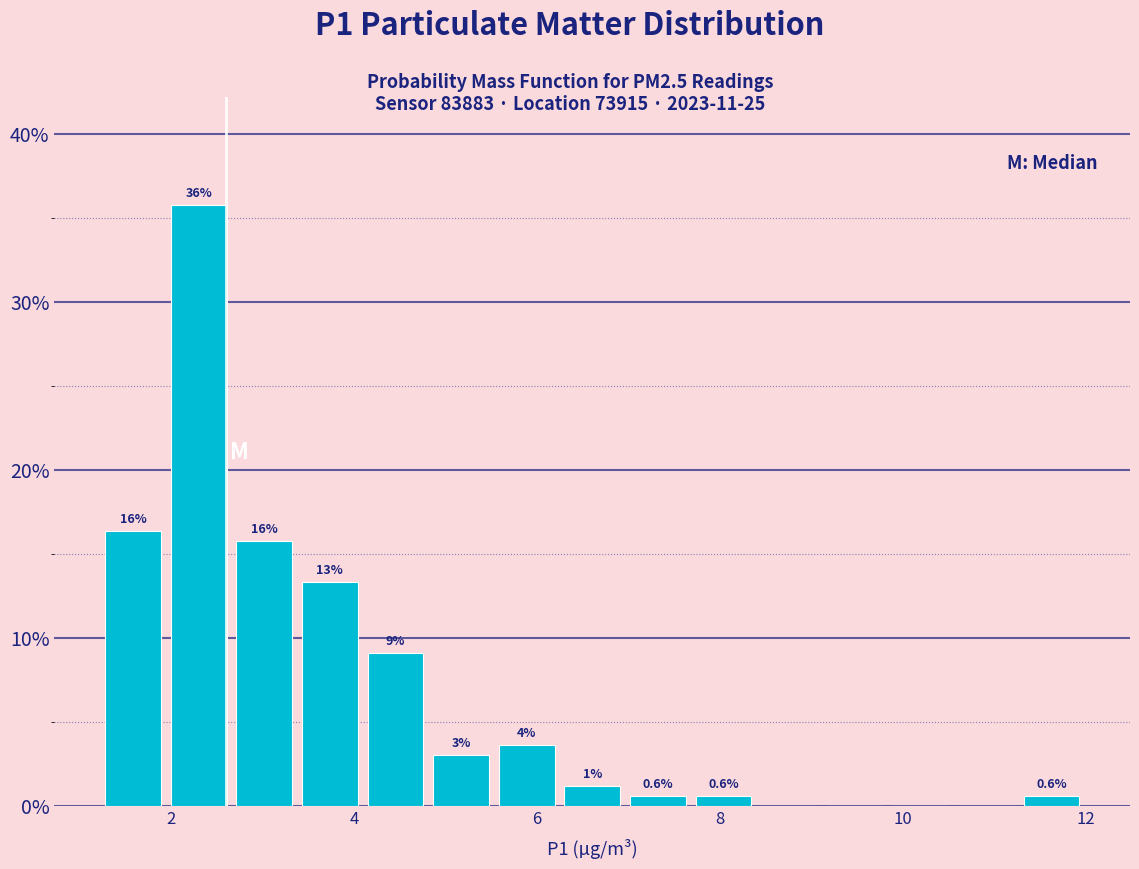

Around what value on the x-axis is the tallest bar? Give the approximate position of its centre, as read against the axis.

2.4